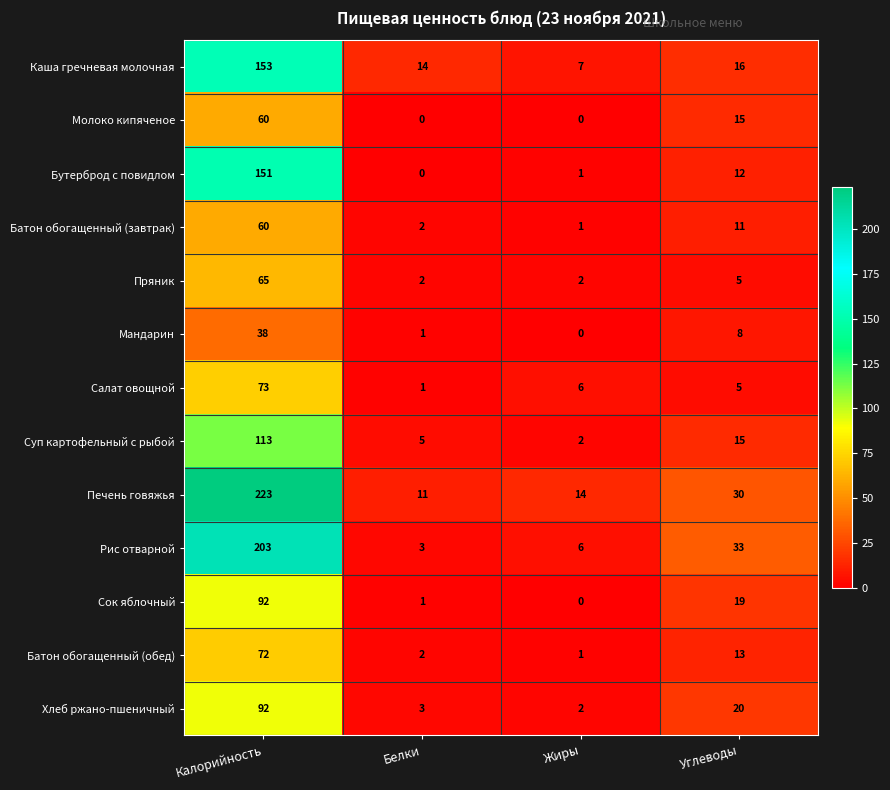

At which label is Салат овощной closest to 37?

Жиры